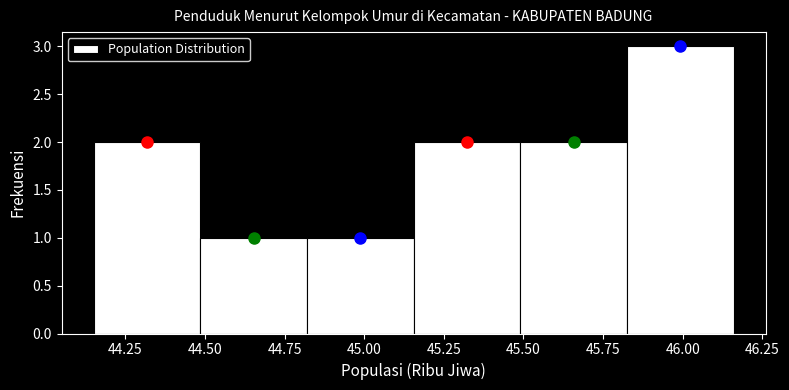

Which range on the x-axis has the tallest bar?

45.825 to 46.160